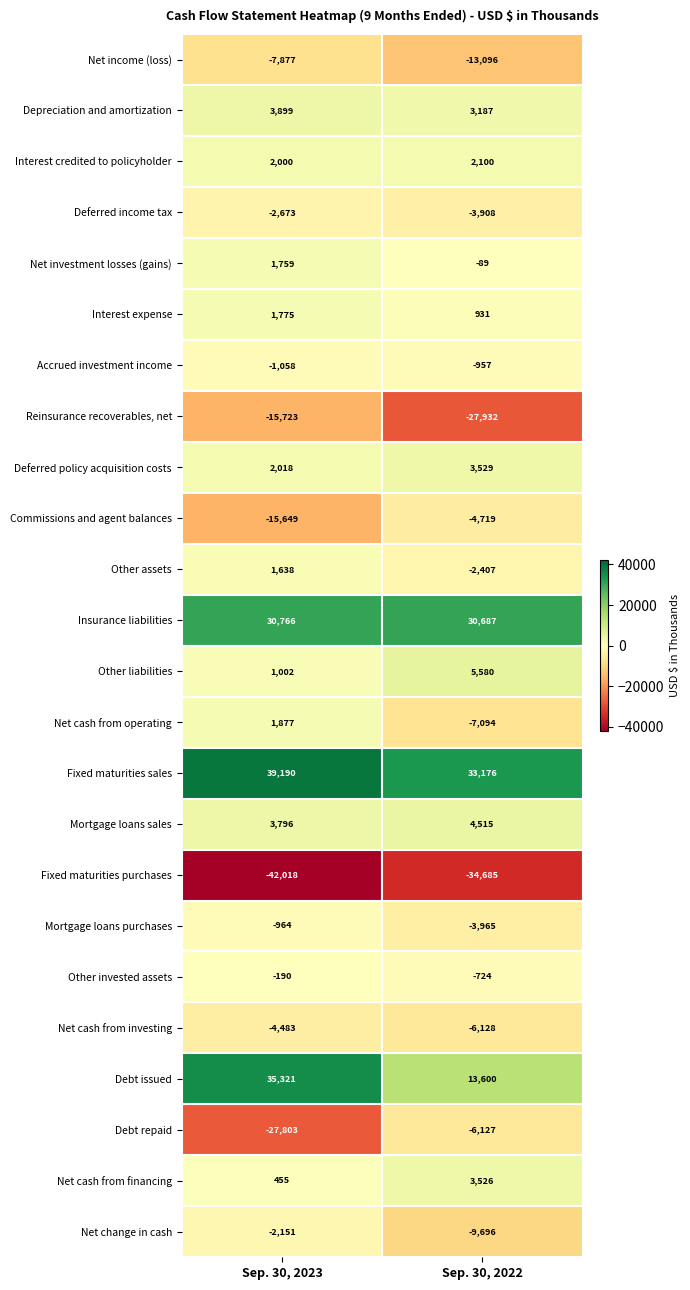

What is the sum of the Net cash from financing values at Sep. 30, 2022 and Sep. 30, 2023?

3981